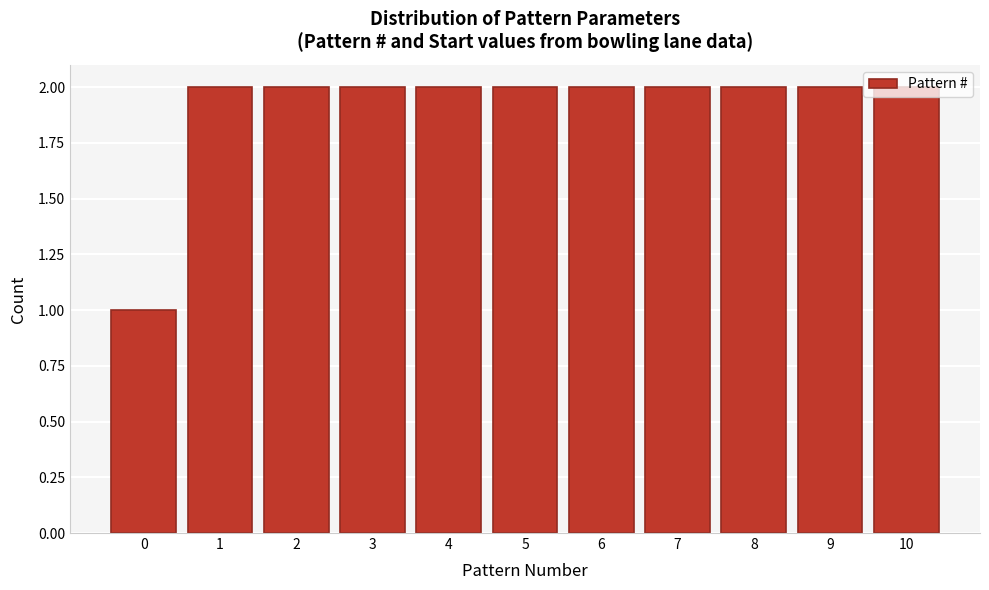

What is the sum of the values at 8 and 3?

4